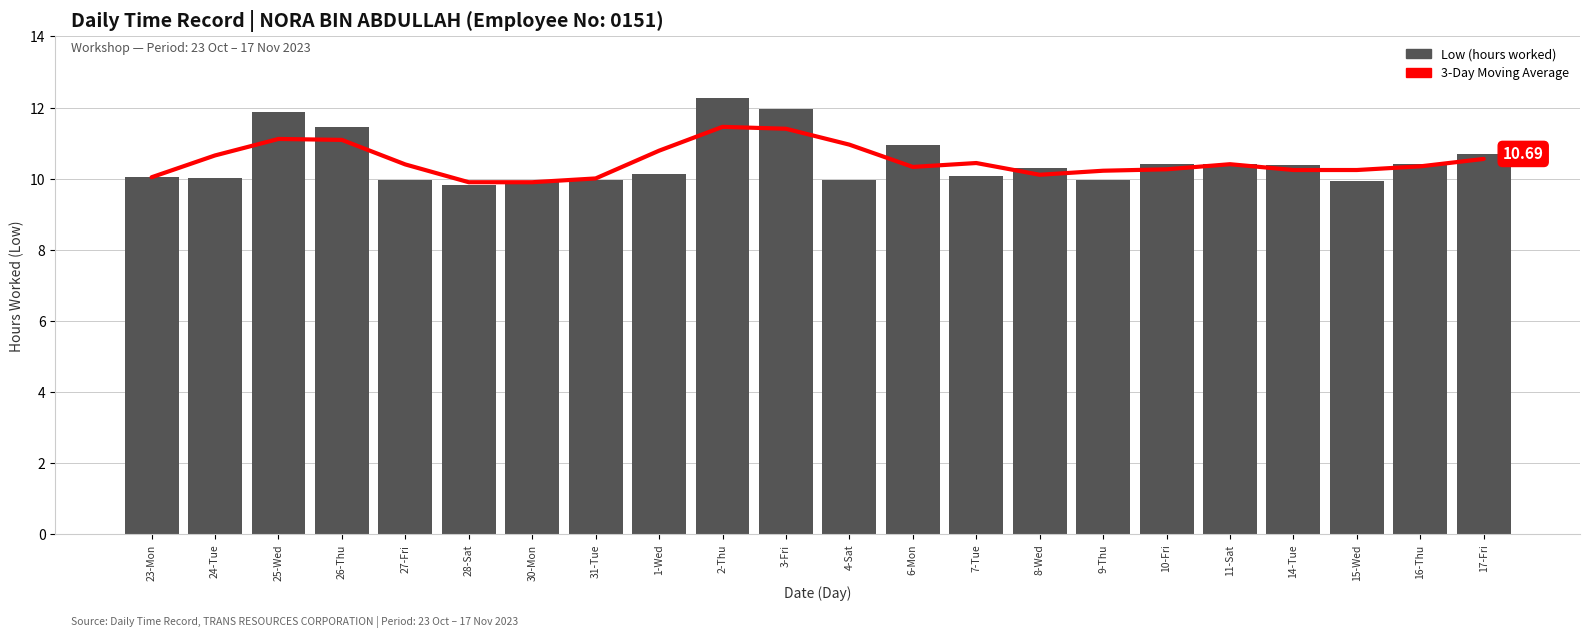

Is it true that Low (hours worked) equals 16.8 at 9-Thu?

False